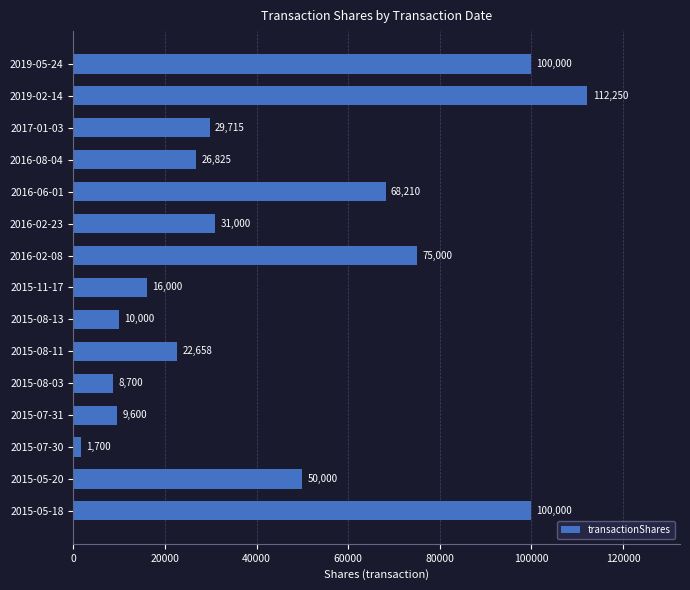

What is the minimum value shown in the chart?

1700